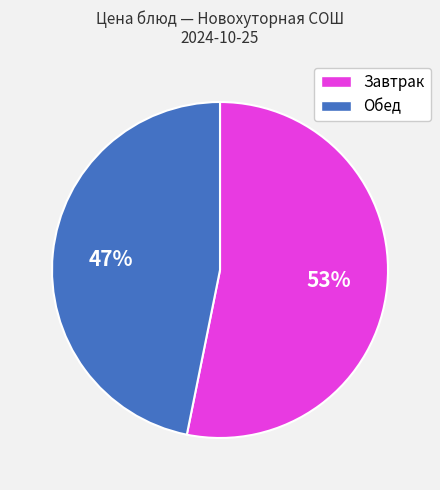

To the nearest percent, what is the difference between the Завтрак and Обед slice percentages?

6%